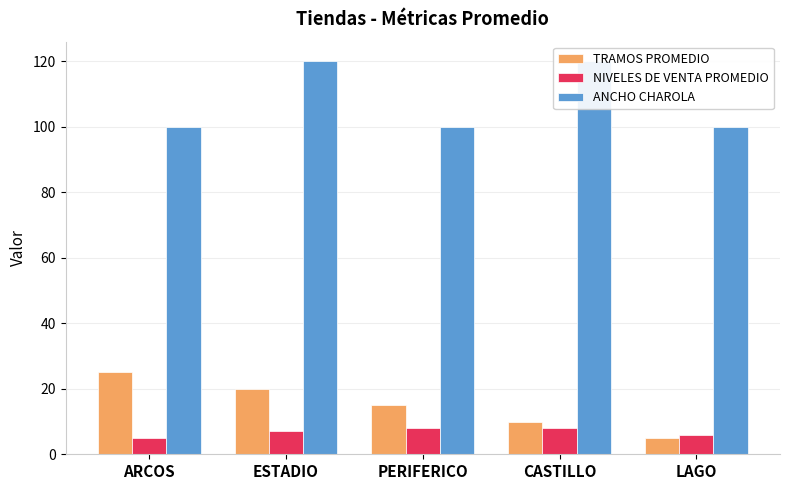

Where does the NIVELES DE VENTA PROMEDIO series first go above 7?

PERIFERICO